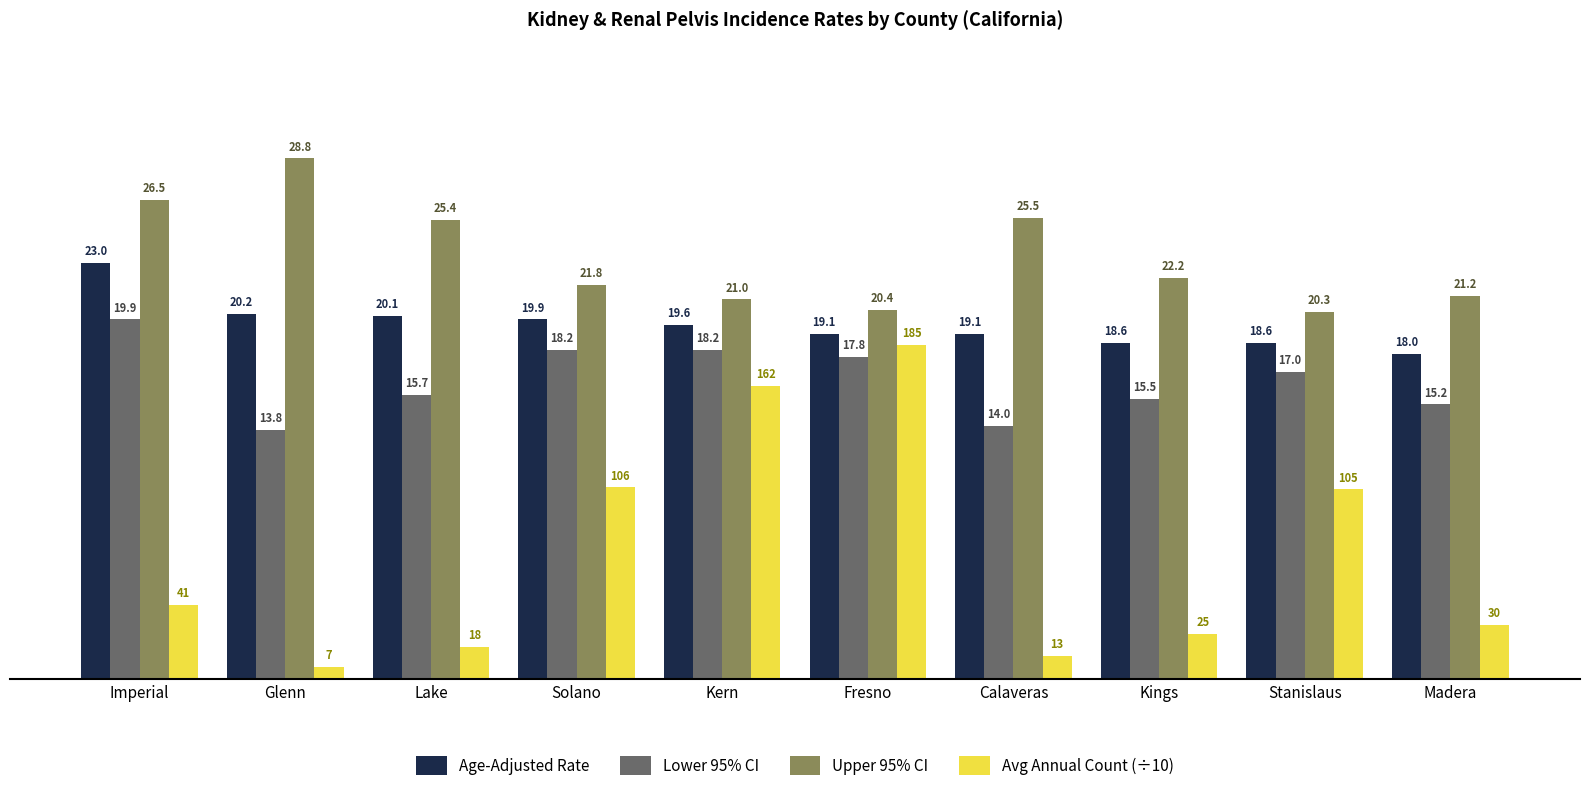

What is the sum of the Avg Annual Count (÷10) values at Solano and Glenn?

11.3